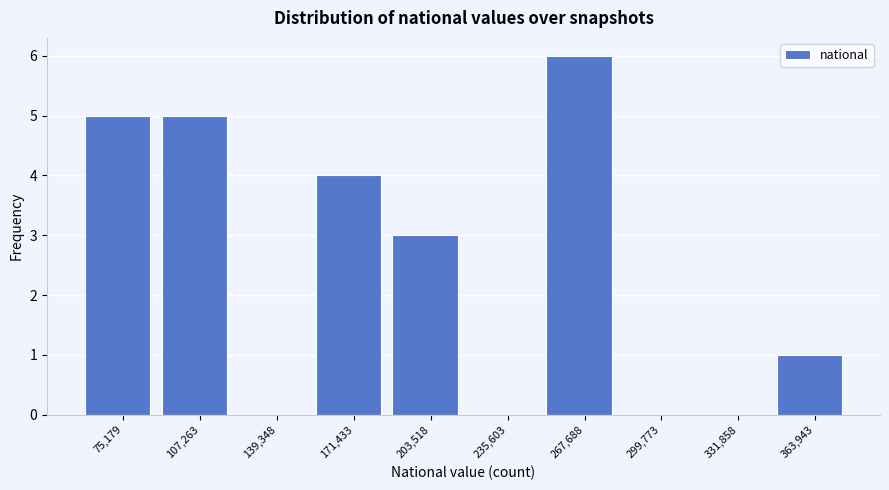

Reading left to right, extract all data points from this chart.

75,179=5	107,263=5	139,348=0	171,433=4	203,518=3	235,603=0	267,688=6	299,773=0	331,858=0	363,943=1